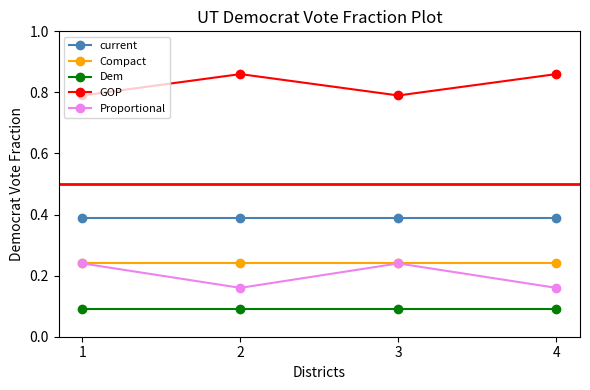

At how many categories does at least one series exceed 0?

4